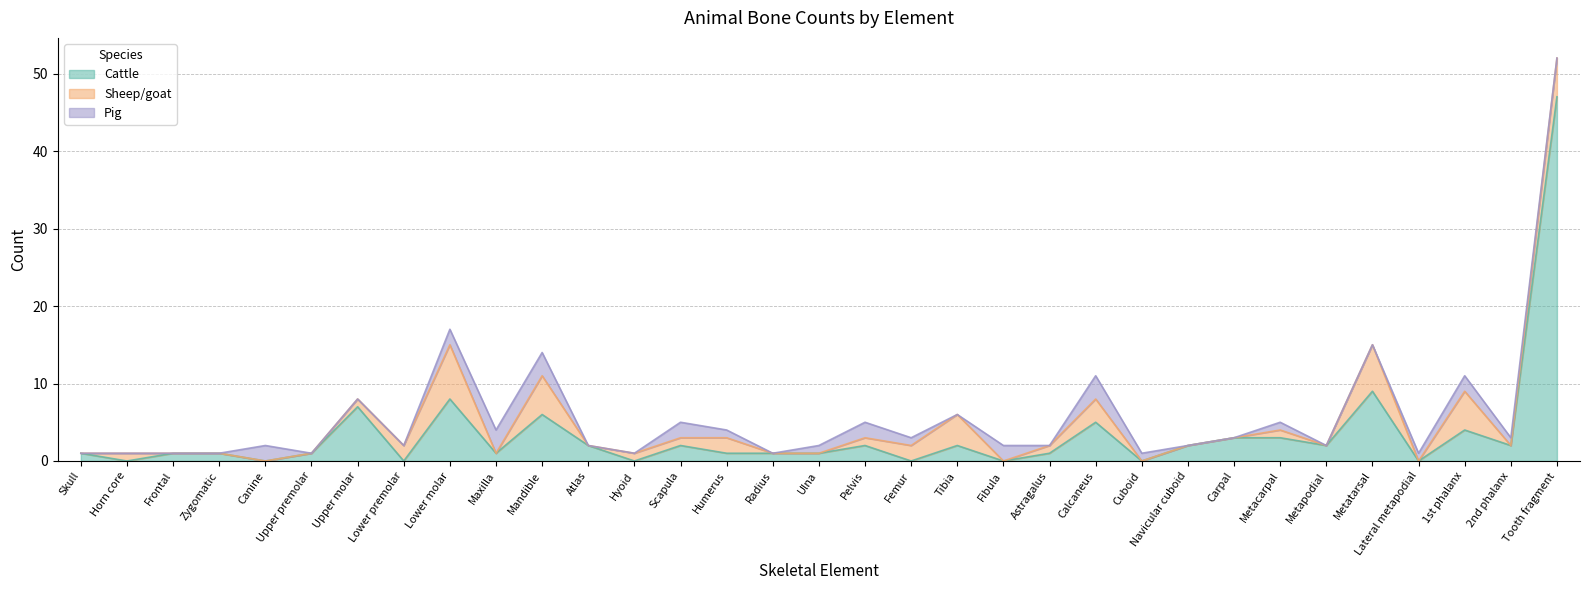

Between Skull and Lower premolar, which series saw the biggest shift?

Sheep/goat